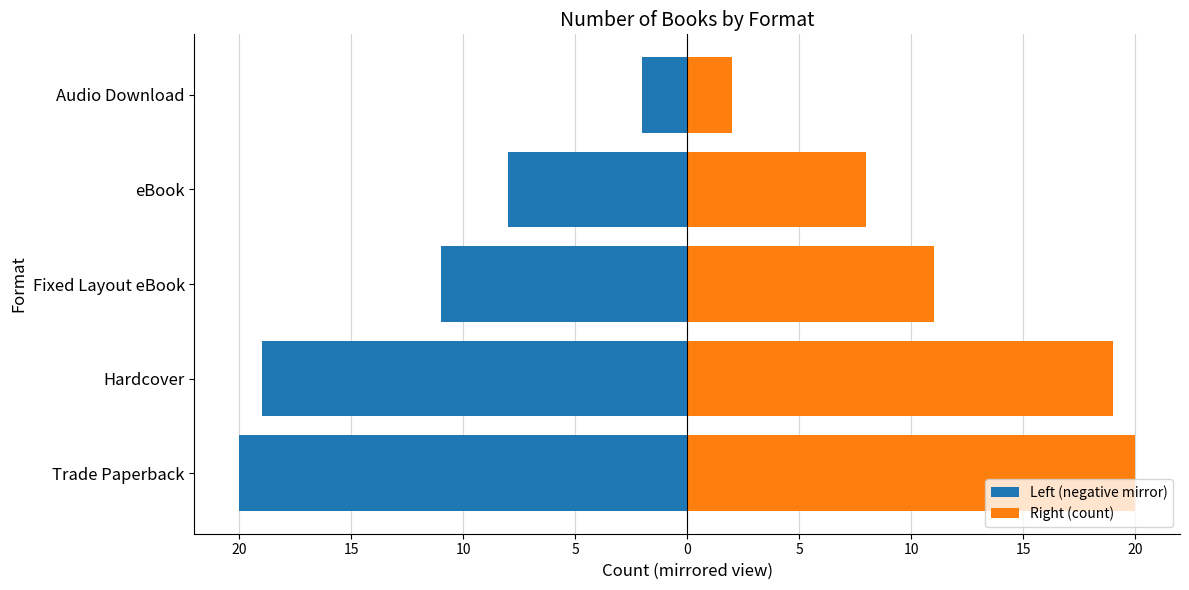

Reading right to left, transcribe all the data shown in this chart.

Left (negative mirror): -2	-8	-11	-19	-20
Right (count): 2	8	11	19	20